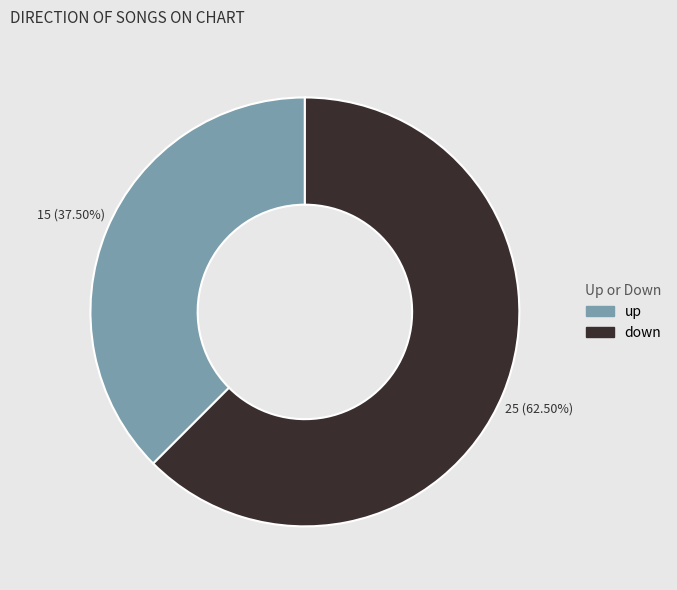

Which slice is the largest?

down